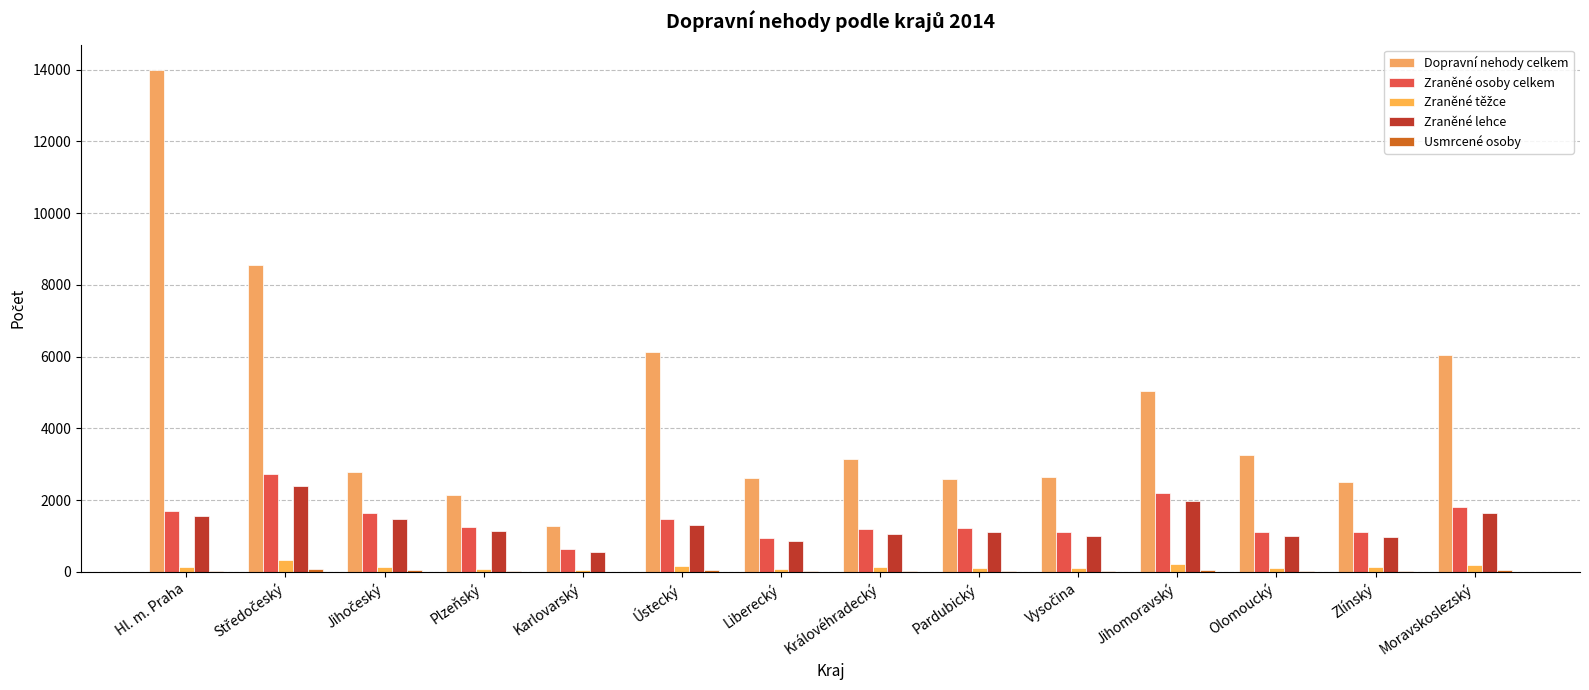

Reading left to right, transcribe all the data shown in this chart.

Dopravní nehody celkem: 14000	8555	2793	2146	1291	6140	2607	3152	2590	2641	5053	3250	2505	6036
Zraněné osoby celkem: 1703	2727	1633	1242	631	1476	944	1184	1235	1114	2203	1106	1123	1814
Zraněné těžce: 147	335	152	87	63	167	85	135	121	118	235	112	150	183
Zraněné lehce: 1556	2392	1481	1155	568	1309	859	1049	1114	996	1968	994	973	1631
Usmrcené osoby: 17	79	49	32	8	48	14	24	25	34	56	19	24	44